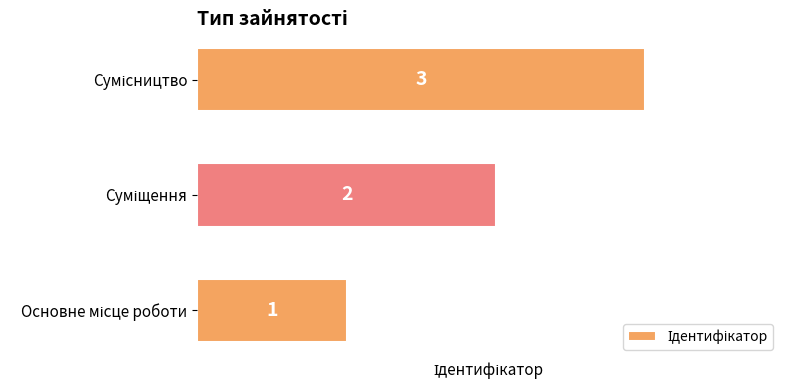

Are the bars grouped side by side (vs. stacked)?

No